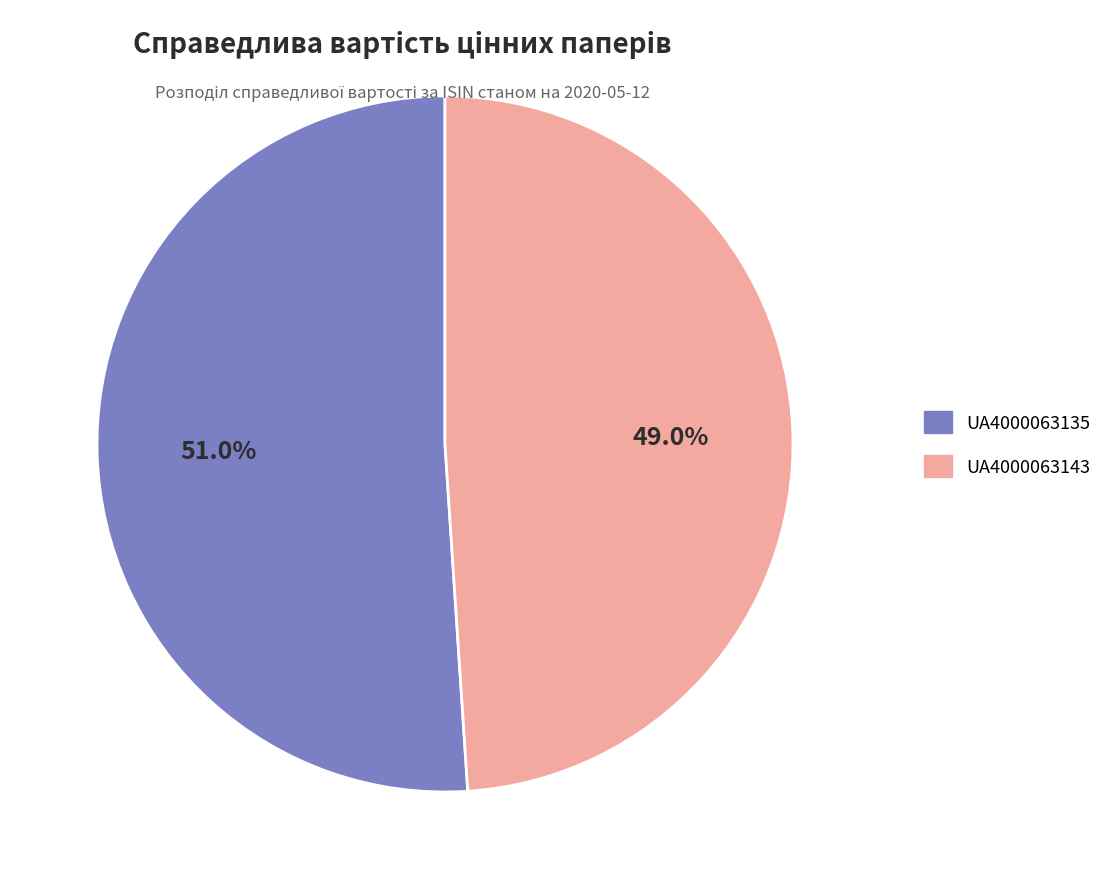

What percentage is the UA4000063135 slice, to the nearest percent?

51%